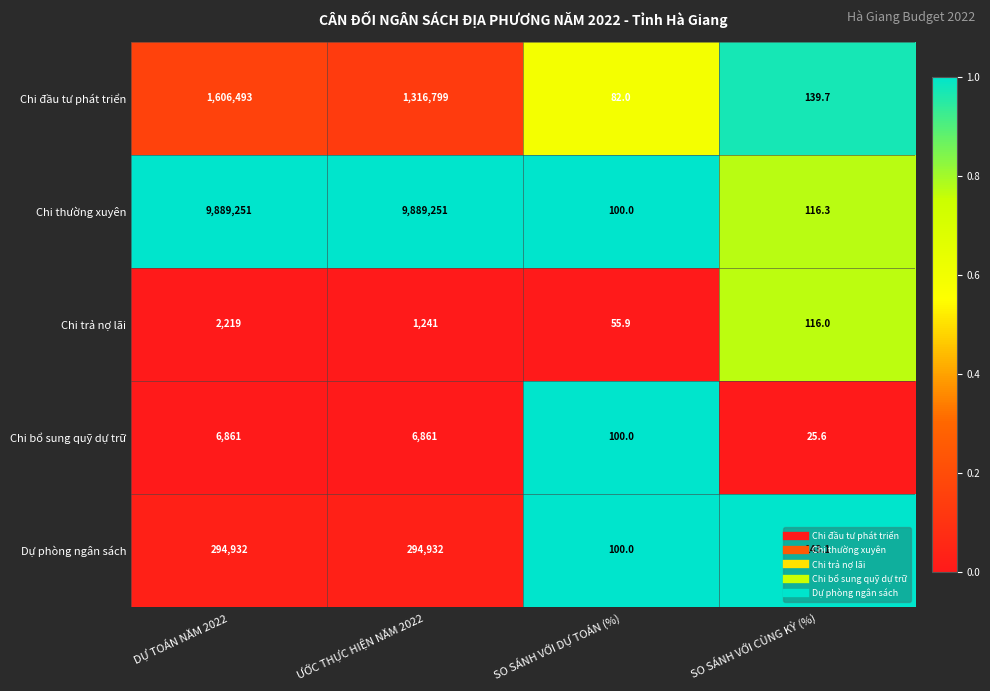

At which category is the sum across all series the highest?

DỰ TOÁN NĂM 2022